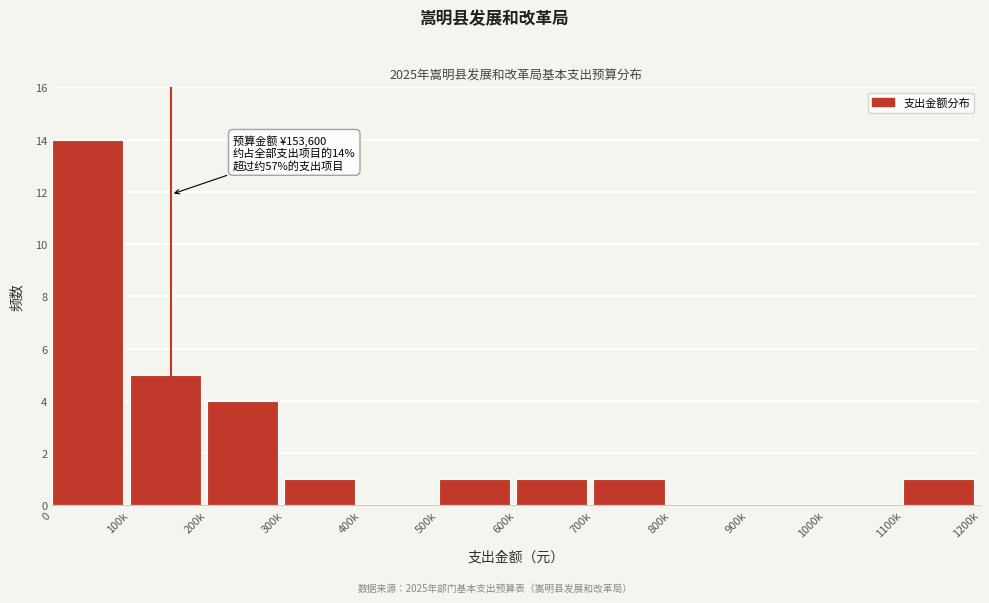

Reading left to right, list all the values displayed in this chart.

0=14	100k=5	200k=4	300k=1	400k=0	500k=1	600k=1	700k=1	800k=0	900k=0	1000k=0	1100k=1